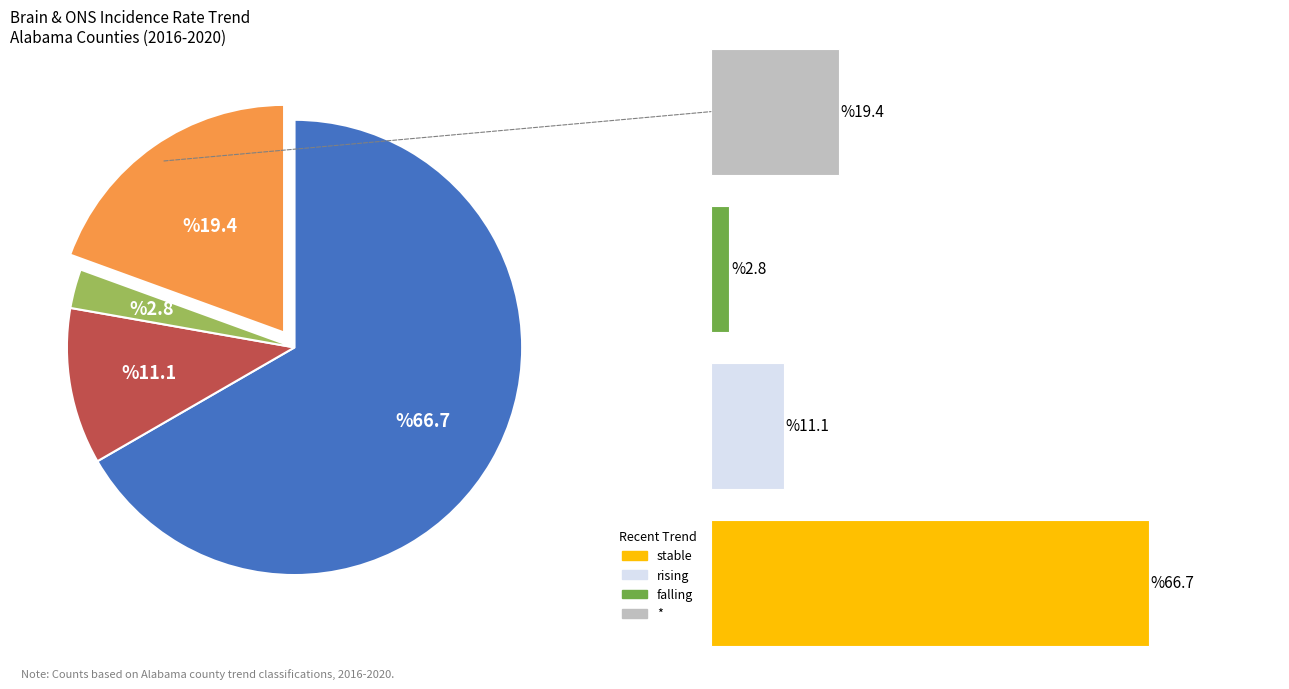

To the nearest percent, what is the difference between the stable and rising slice percentages?

56%